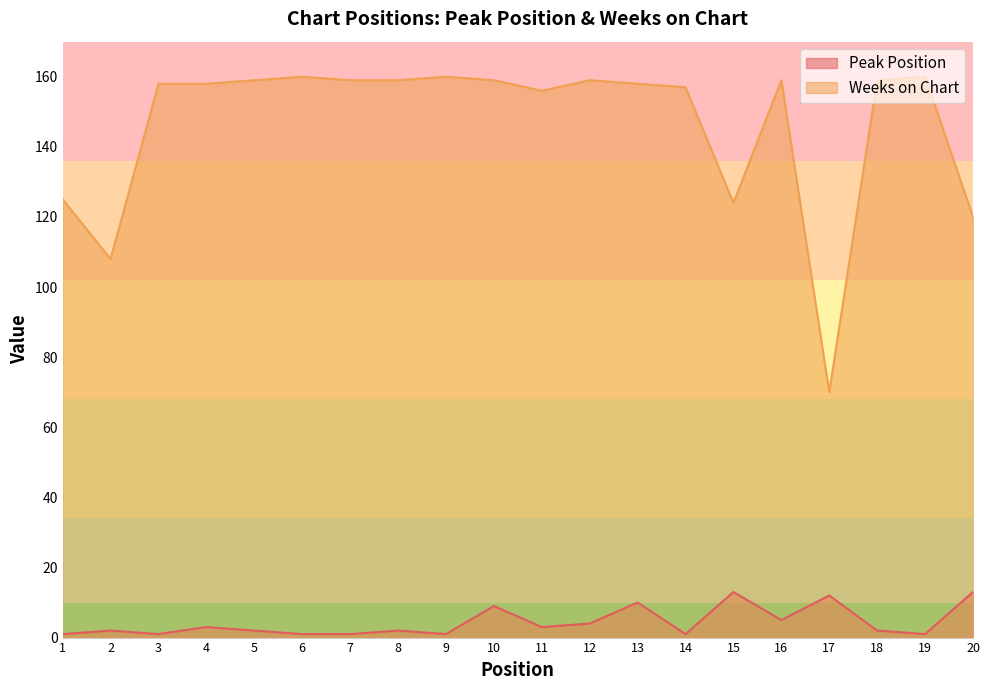

Which category has the lowest value across all series?

1